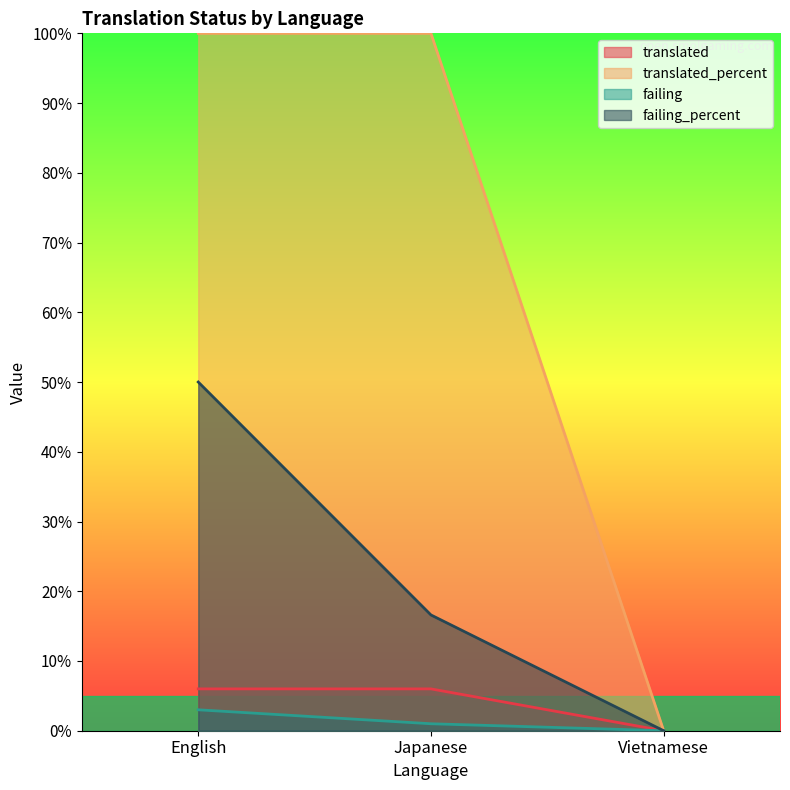

Does the chart display data point markers on the line(s)?

No